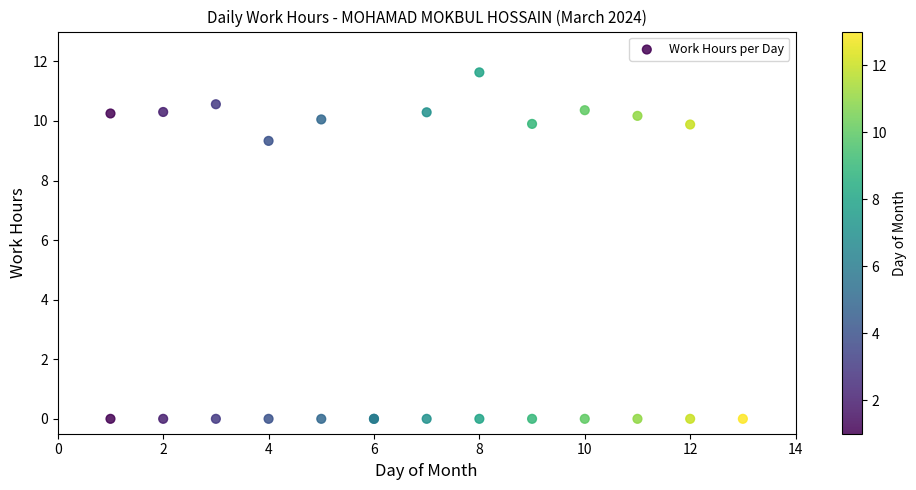

What Y value in the scatter plot is closest to 5?

9.3